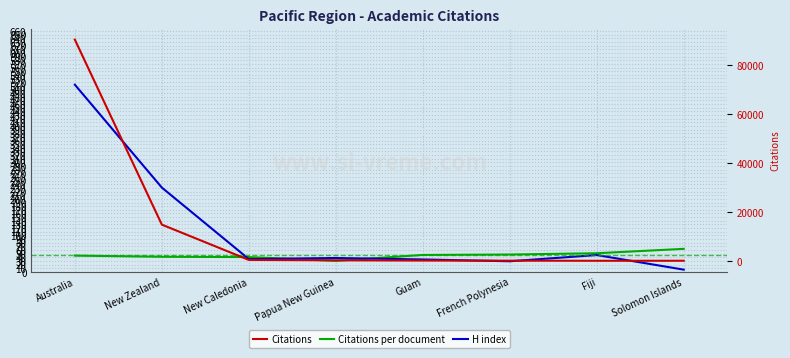

What is the value of the Citations per document point at the 5th from the left?

46.3